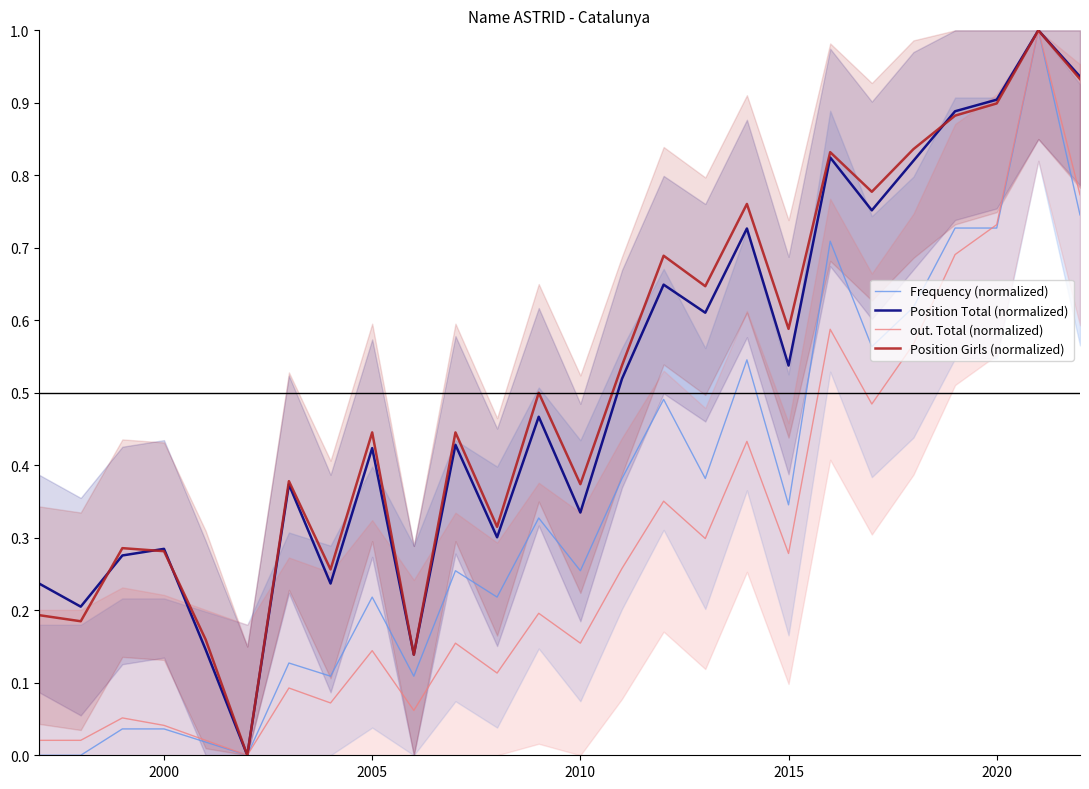

What is the maximum value for Frequency (normalized)?

1.0